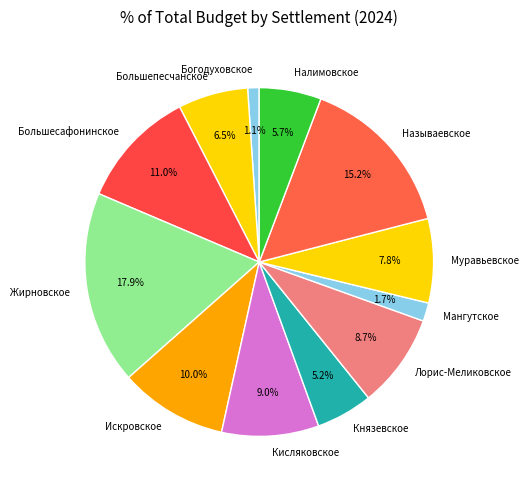

What is the smallest slice in the pie chart?

Богодуховское